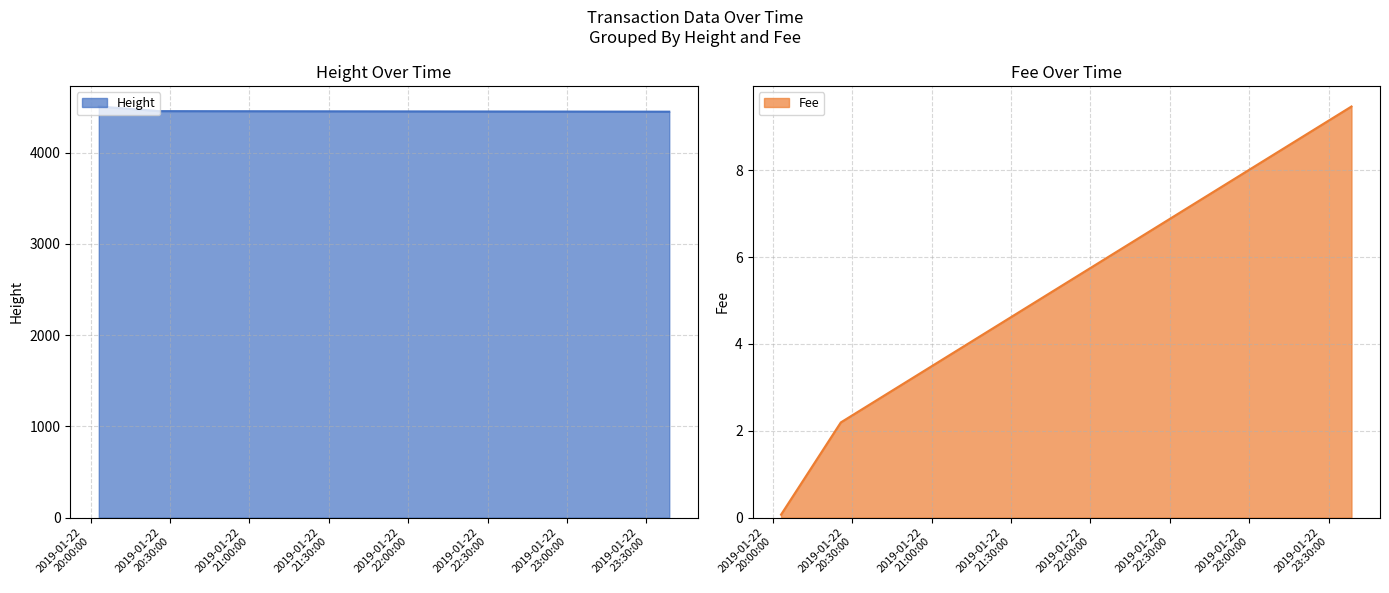

How many values in the Fee series exceed 2?

2